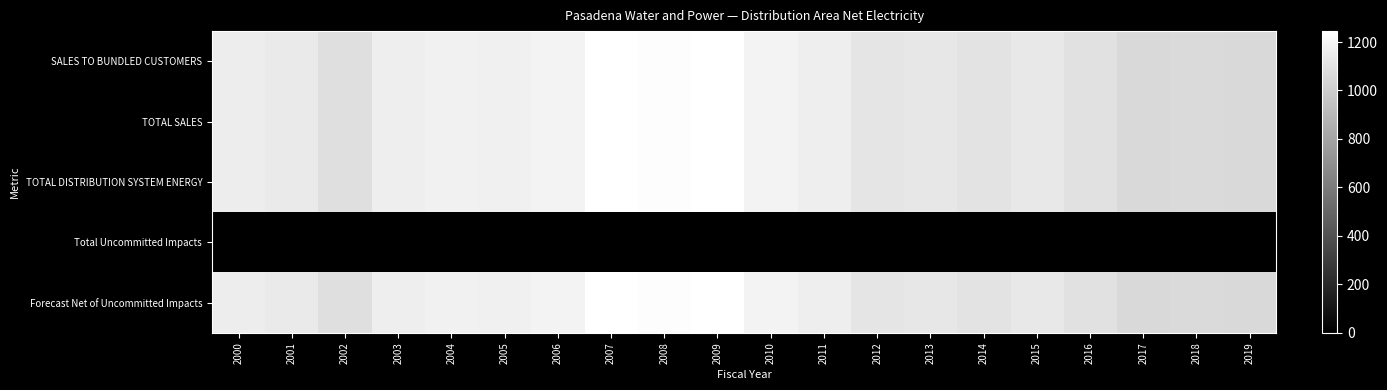

Rank the series at 2008 from highest to lowest value.

SALES TO BUNDLED CUSTOMERS, TOTAL SALES, TOTAL DISTRIBUTION SYSTEM ENERGY, Forecast Net of Uncommitted Impacts, Total Uncommitted Impacts